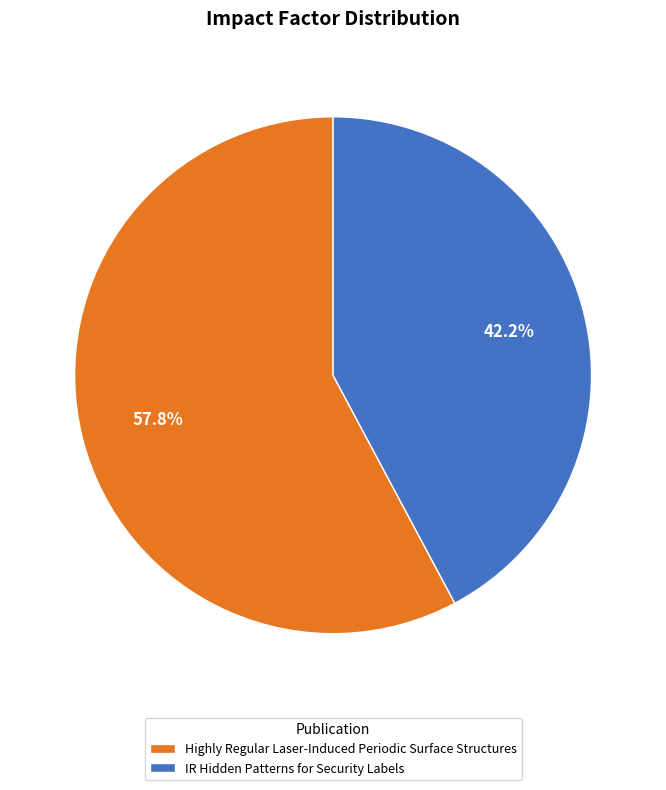

To the nearest percent, what is the combined percentage of Highly Regular Laser-Induced Periodic Surface Structures and IR Hidden Patterns for Security Labels?

100%